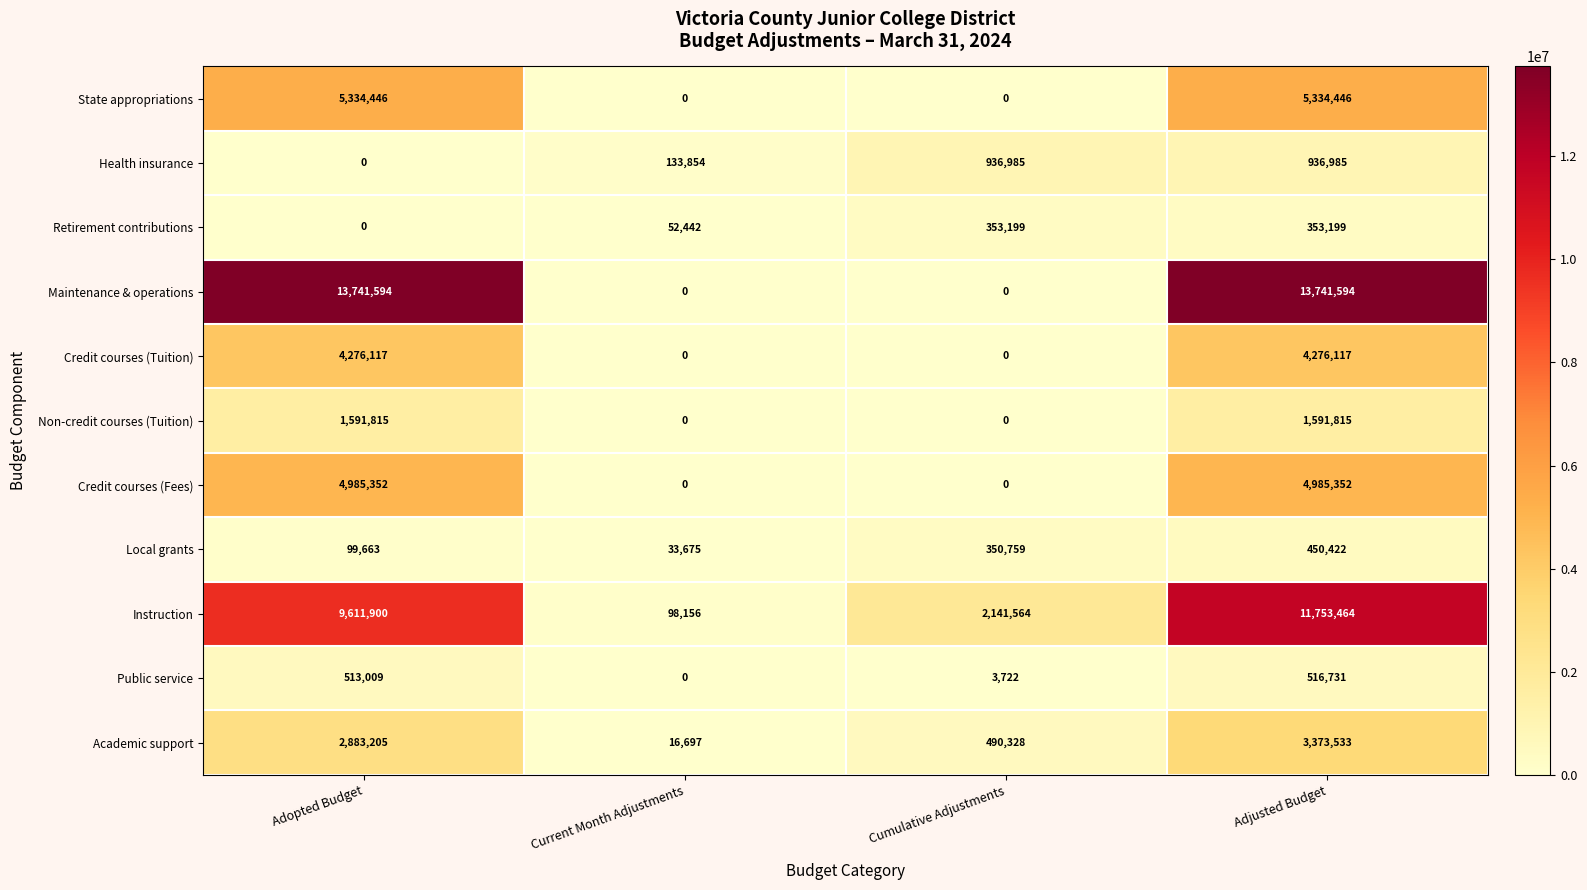

At which category is the sum across all series the highest?

Adjusted Budget